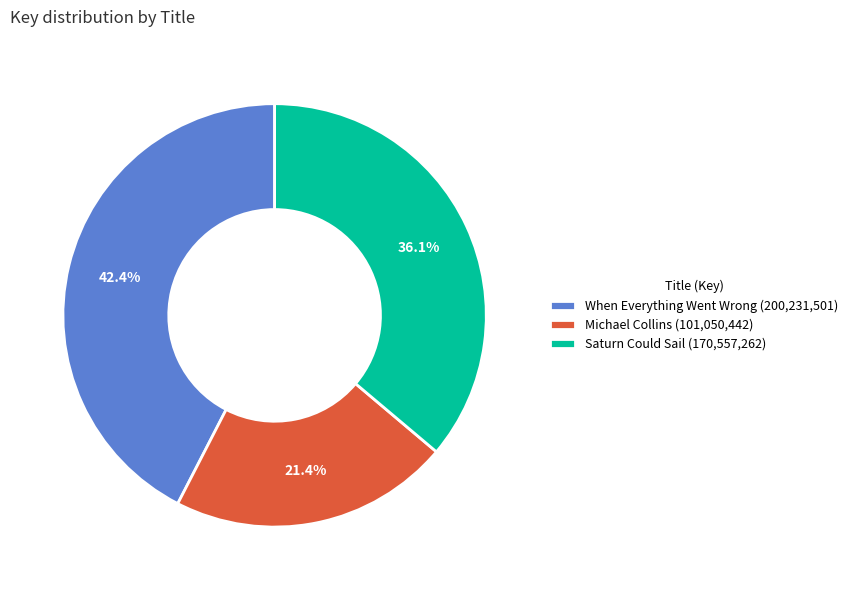

What is the largest slice in the pie chart?

When Everything Went Wrong